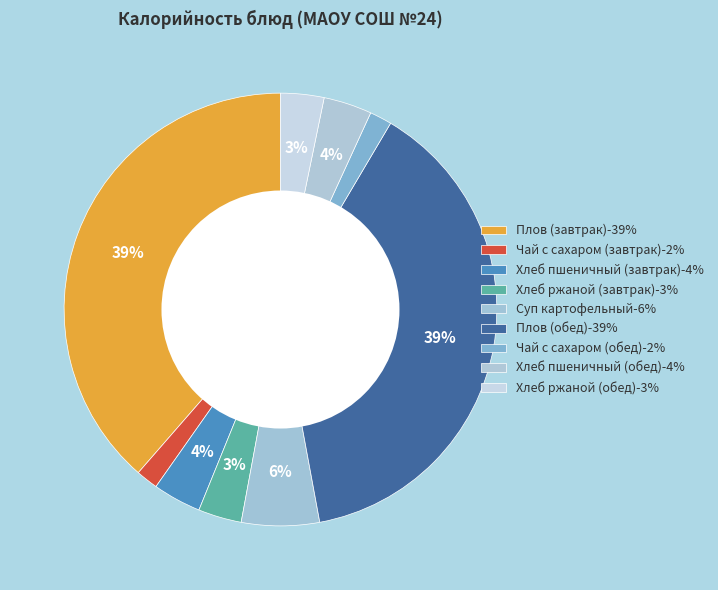

To the nearest percent, what is the average slice percentage?

11%